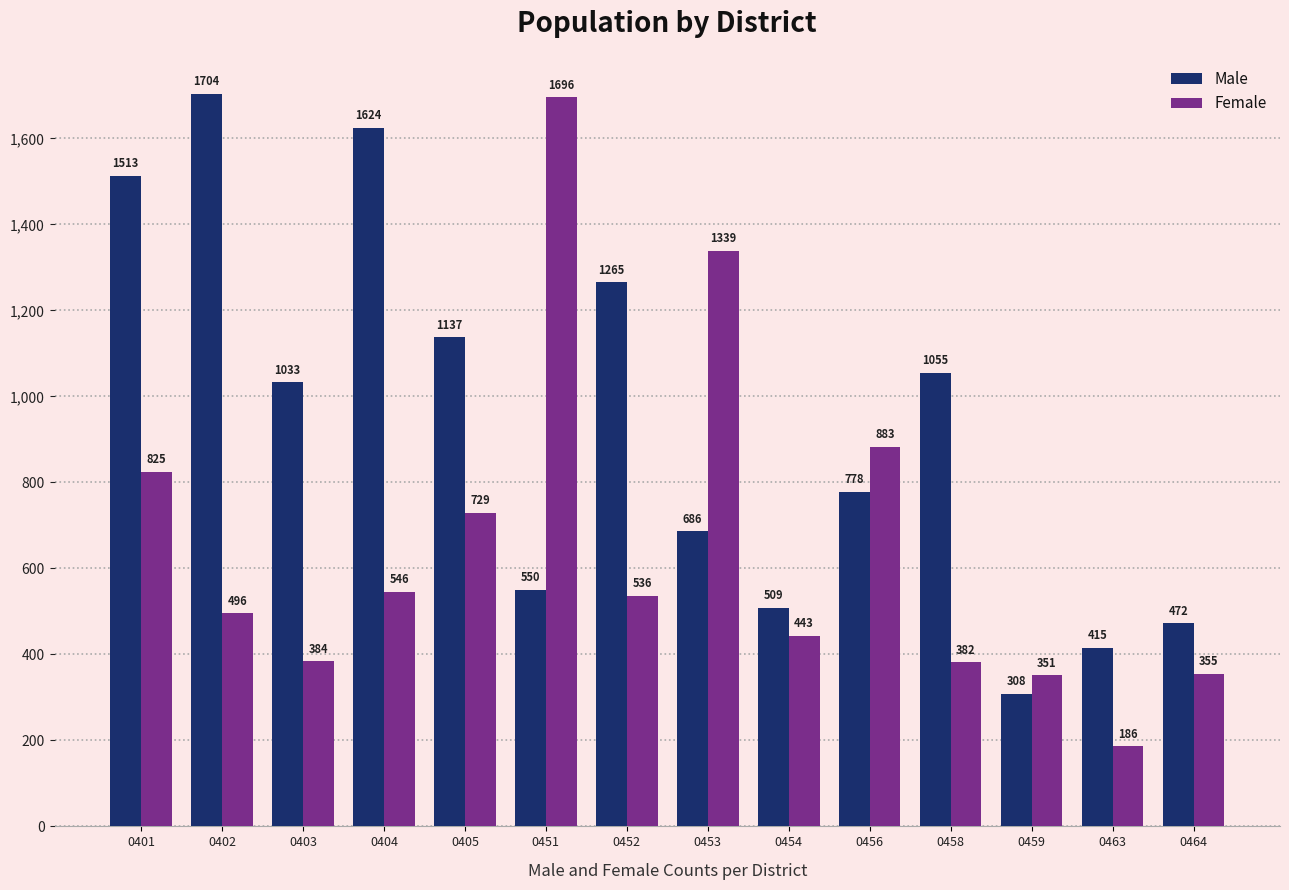

What is the maximum value shown in the chart?

1704